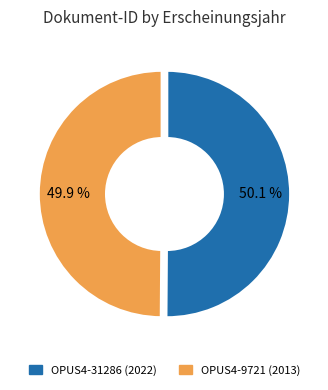

To the nearest percent, what is the average slice percentage?

50%